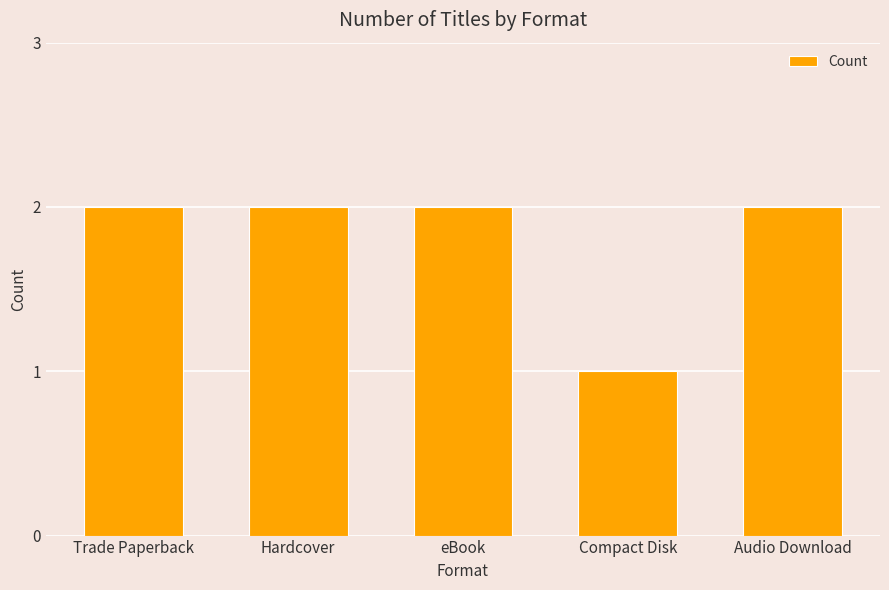

Reading right to left, transcribe all the data shown in this chart.

Audio Download=2	Compact Disk=1	eBook=2	Hardcover=2	Trade Paperback=2